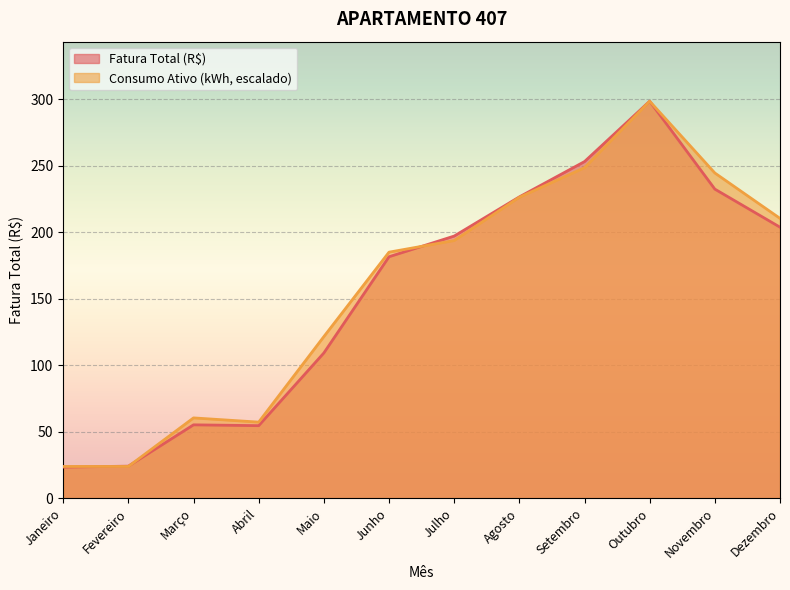

How many times do Fatura Total (R$) and Consumo Ativo (kWh) cross each other?

3